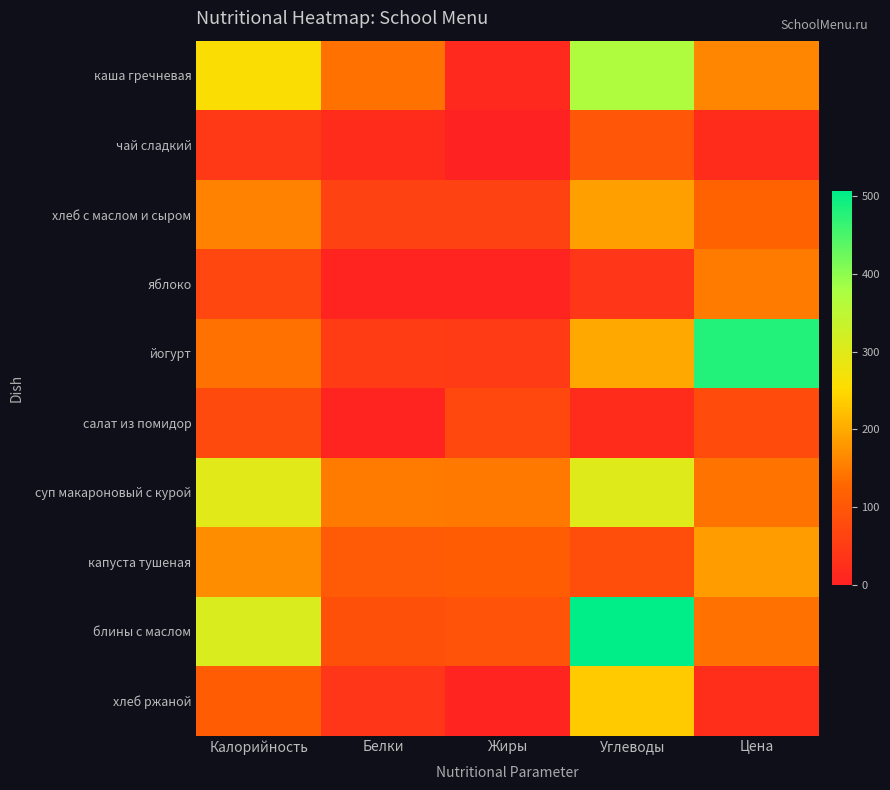

Reading right to left, extract all data points from this chart.

каша гречневая: Цена=160.7	Углеводы=370.1	Жиры=14.4	Белки=140.0	Калорийность=259.8
чай сладкий: Цена=20.0	Углеводы=100.0	Жиры=0.0	Белки=20.0	Калорийность=42.3
хлеб с маслом и сыром: Цена=122.0	Углеводы=188.8	Жиры=60.8	Белки=60.0	Калорийность=156.9
яблоко: Цена=150.0	Углеводы=38.0	Жиры=4.0	Белки=4.0	Калорийность=70.5
йогурт: Цена=480.0	Углеводы=198.8	Жиры=47.8	Белки=50.0	Калорийность=140.0
салат из помидор: Цена=80.0	Углеводы=20.0	Жиры=73.0	Белки=5.0	Калорийность=76.3
суп макароновый с курой: Цена=141.0	Углеводы=300.9	Жиры=146.3	Белки=149.0	Калорийность=297.6
капуста тушеная: Цена=185.0	Углеводы=82.9	Жиры=109.0	Белки=105.2	Калорийность=169.0
блины с маслом: Цена=140.0	Углеводы=506.0	Жиры=92.1	Белки=88.9	Калорийность=310.3
хлеб ржаной: Цена=25.0	Углеводы=233.2	Жиры=4.5	Белки=38.0	Калорийность=110.5